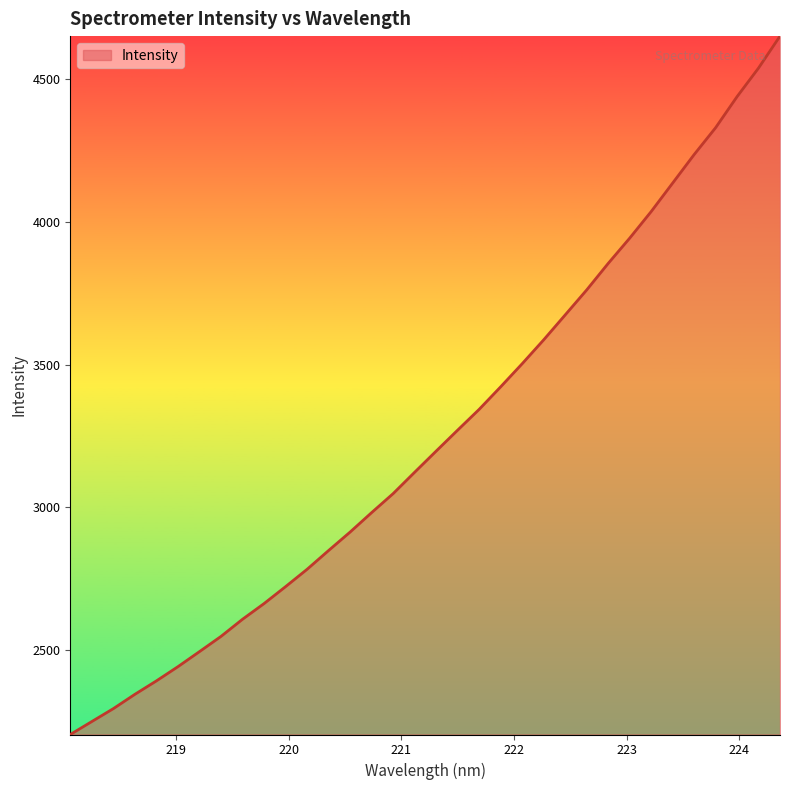

What is the minimum value shown in the chart?

2201.9